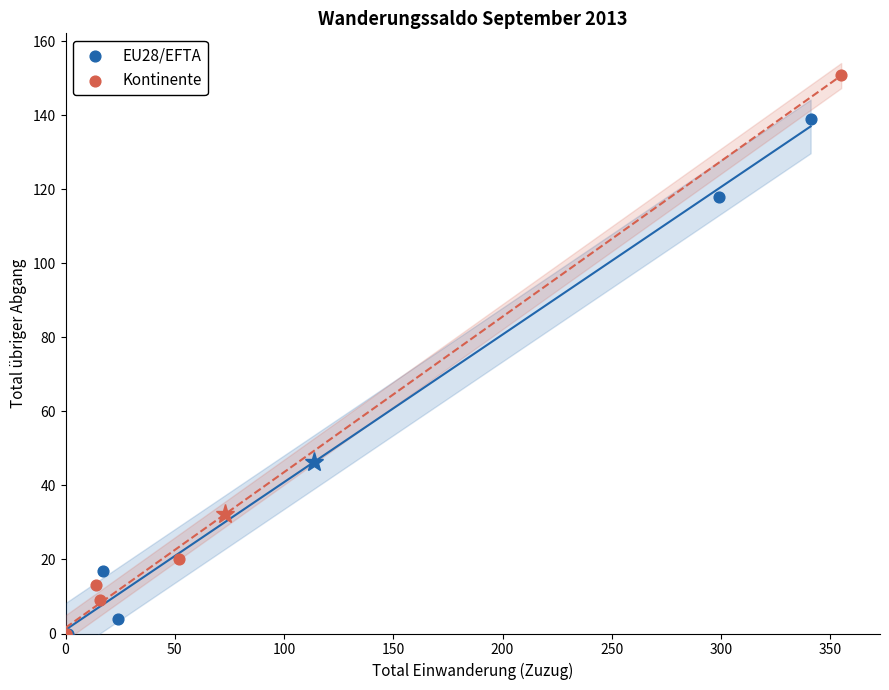

Which series contains the highest Y value?

Kontinente